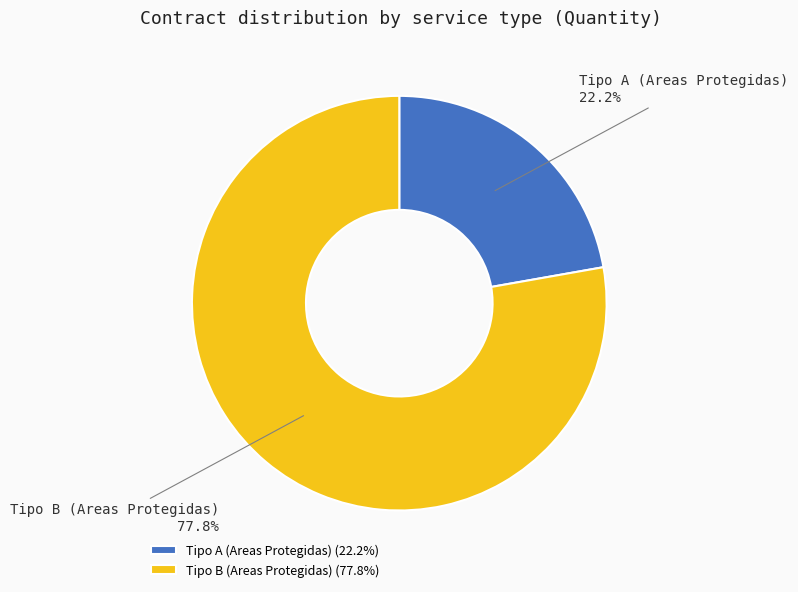

Combined, what portion of the pie is Tipo B (Areas Protegidas) and Tipo A (Areas Protegidas)?

100.0%